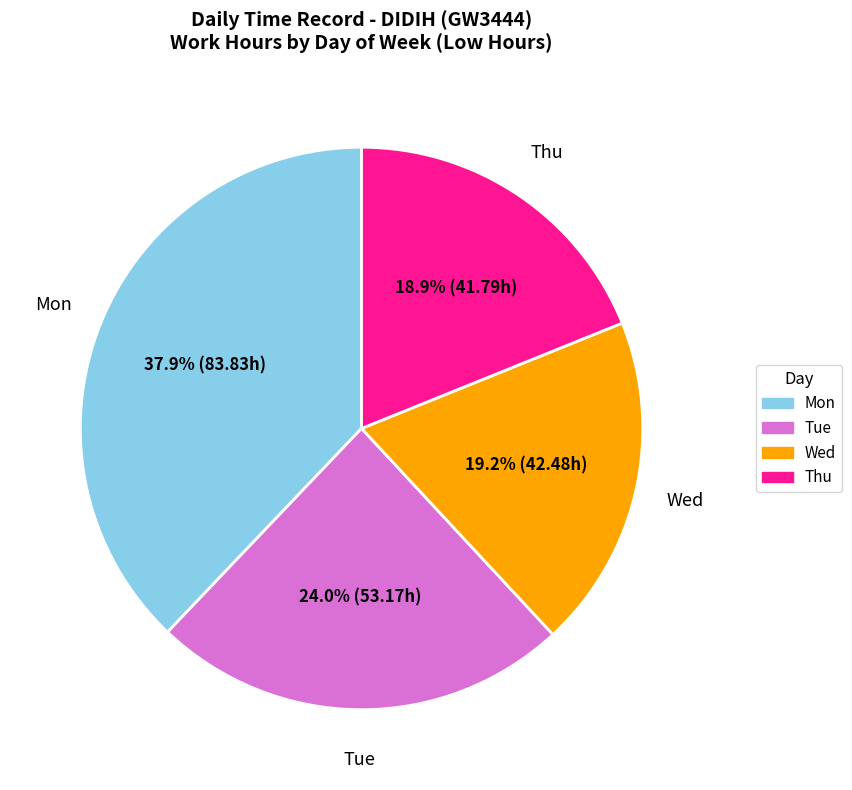

To the nearest percent, what is the average slice percentage?

25%